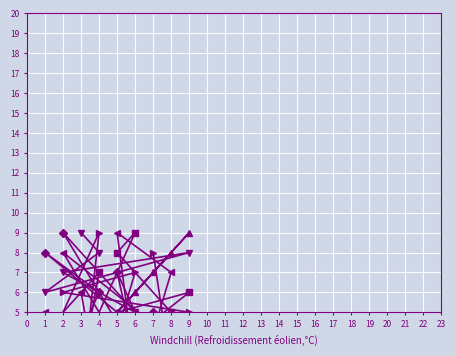

What is the maximum value for col_7?

9